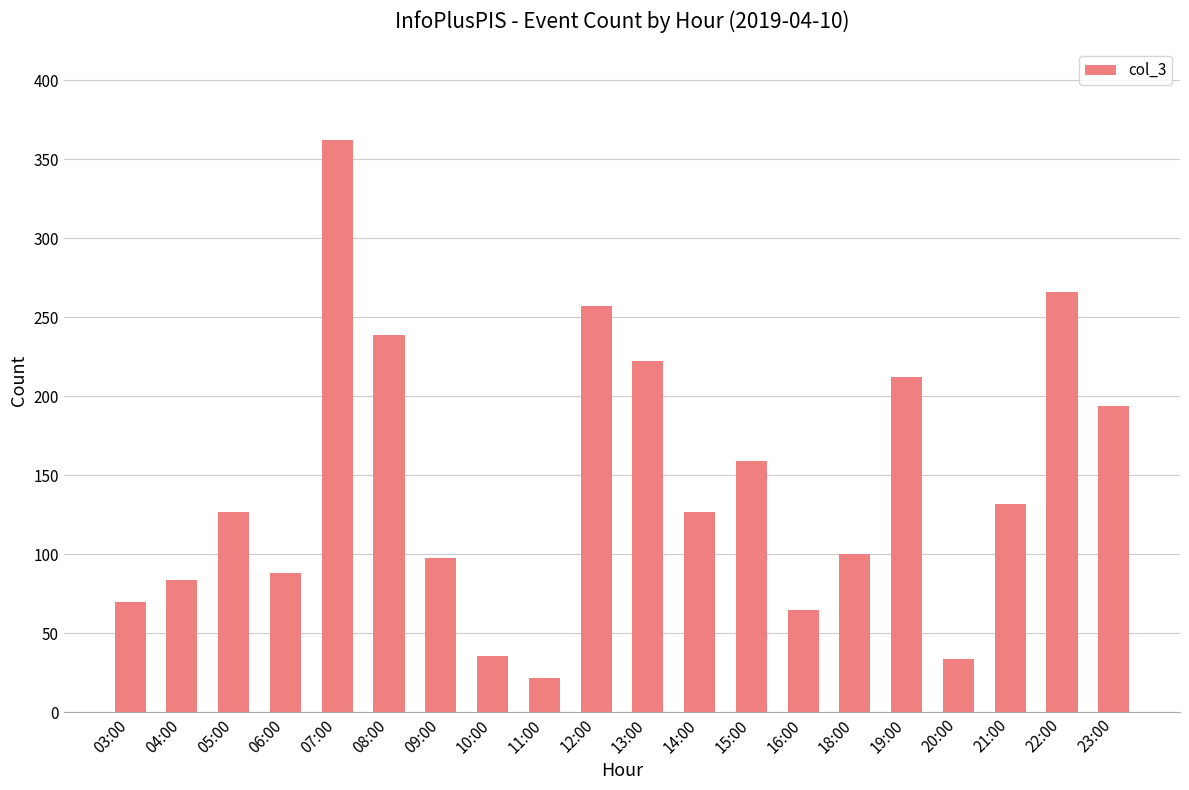

What is the value of the 18th bar from the left?

132